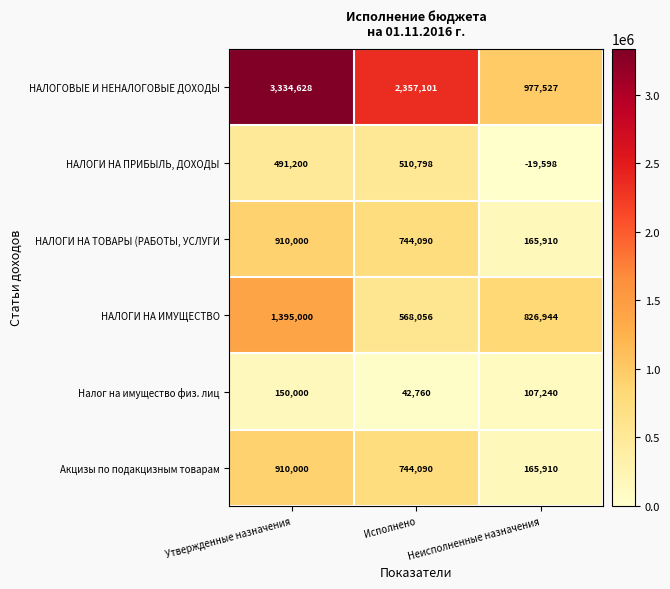

True or false: НАЛОГИ НА ПРИБЫЛЬ, ДОХОДЫ has a value of -12504 at Неисполненные назначения.

False